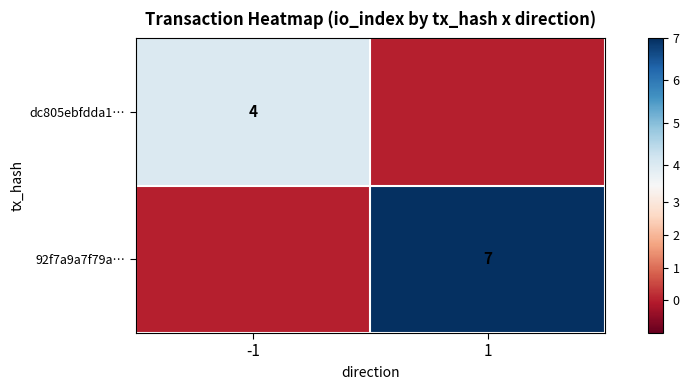

The dc805ebfdda1… series shows 1 at -1. True or false?

False